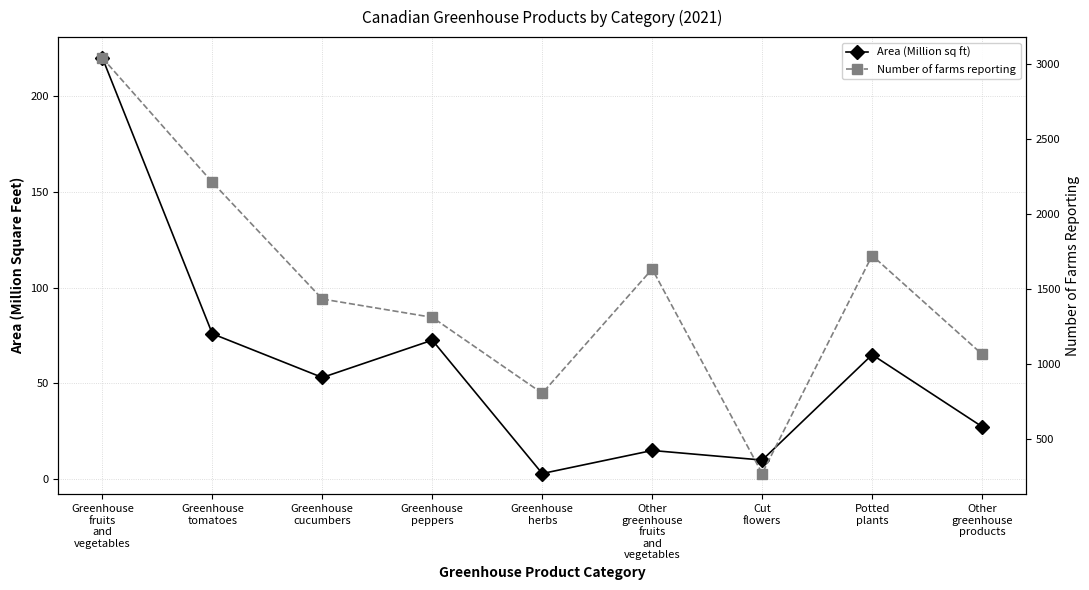

True or false: Area (Million sq ft) and Number of farms reporting cross at least once.

False